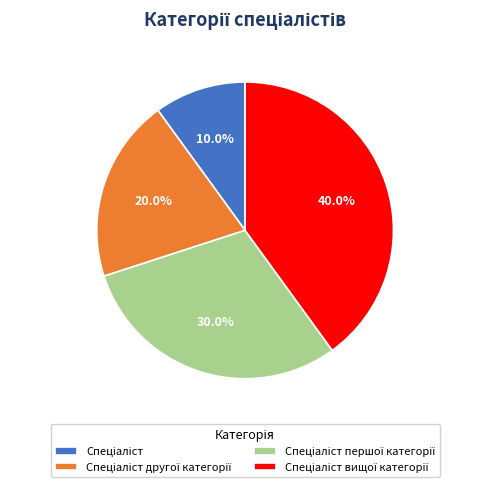

Count the number of slices in the pie.

4